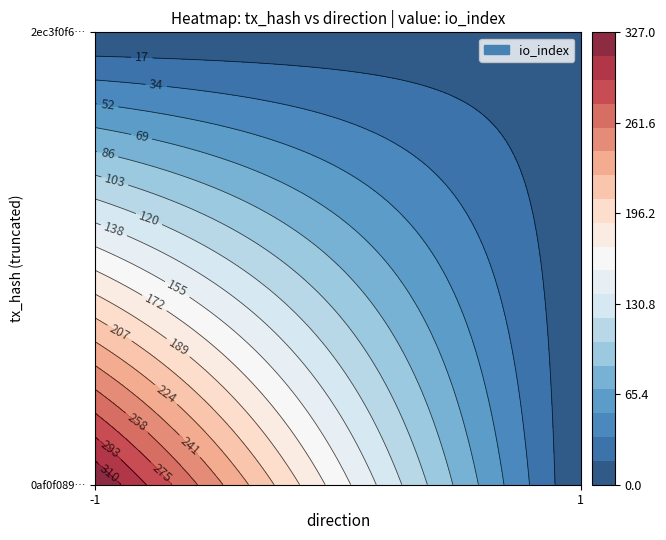

Which has a higher value, direction or io_index?

io_index